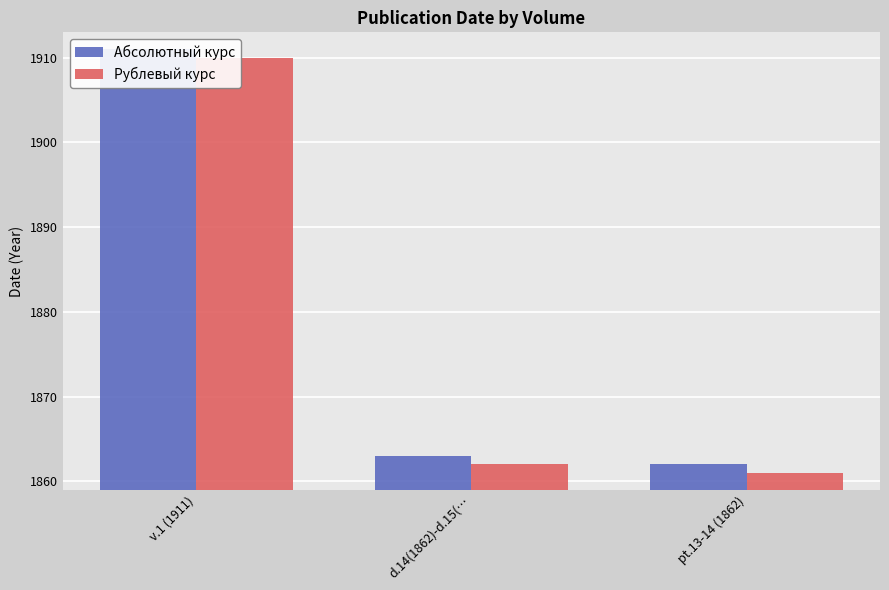

What is the difference between the Абсолютный курс values at v.1 (1911) and pt.13-14 (1862)?

49